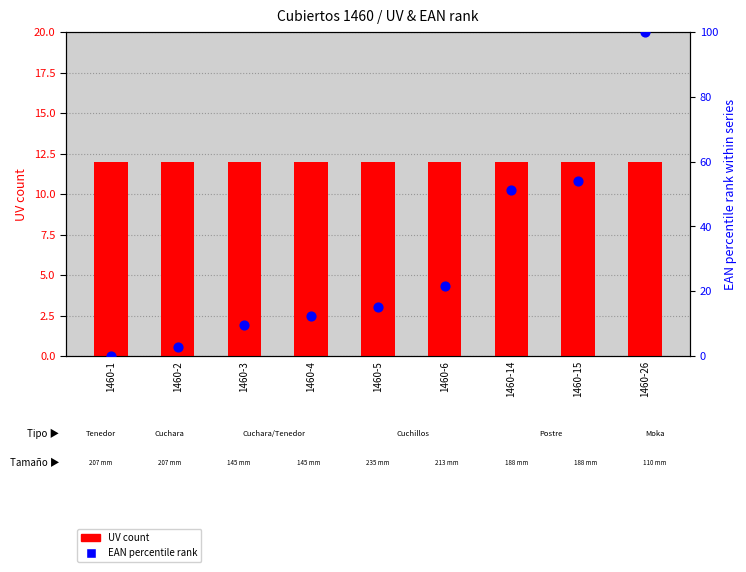

At how many categories does at least one series exceed 44?

3